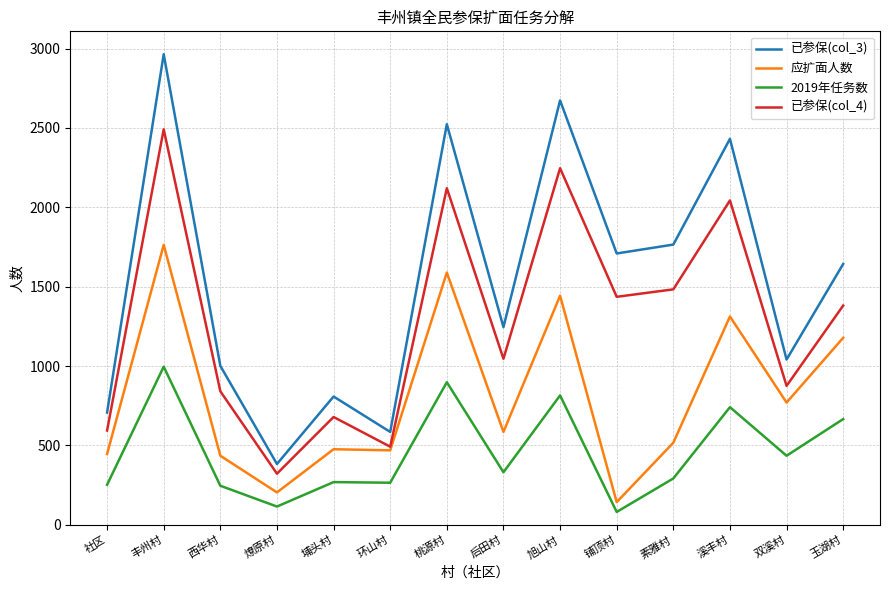

What is the spread (max minus min) of values at 溪丰村?

1690